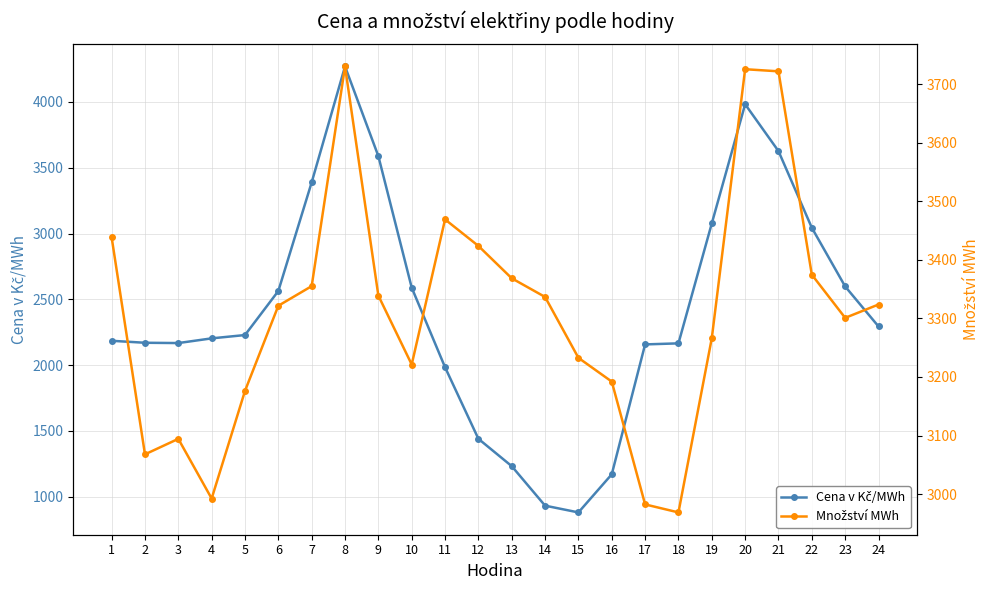

How many series are shown in this chart?

2